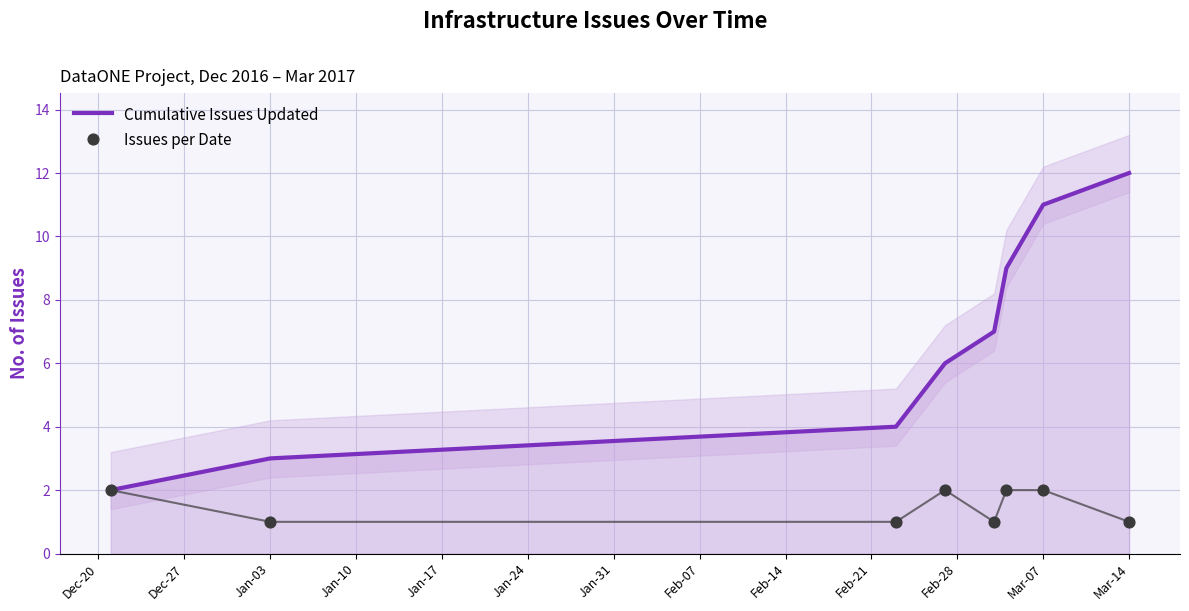

At how many categories does at least one series exceed 11?

1